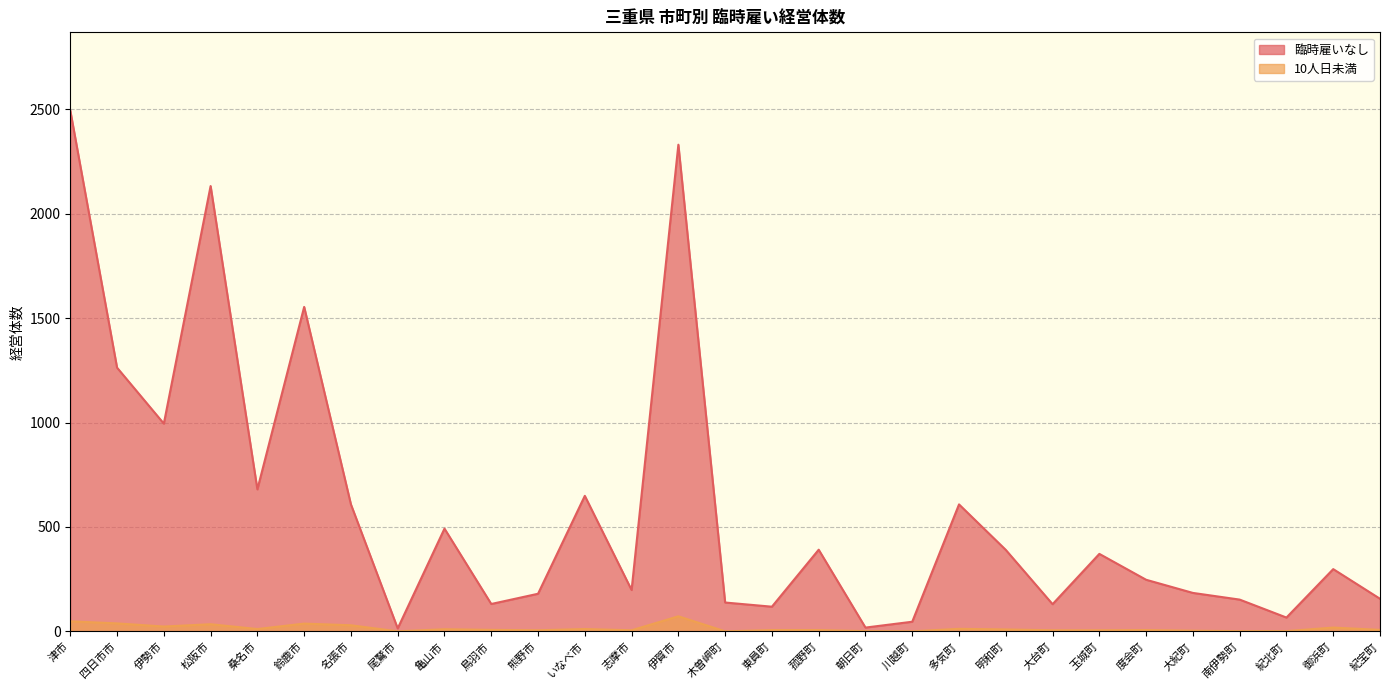

At 木曽岬町, list the series in order from largest to smallest.

臨時雇いなし, 10人日未満